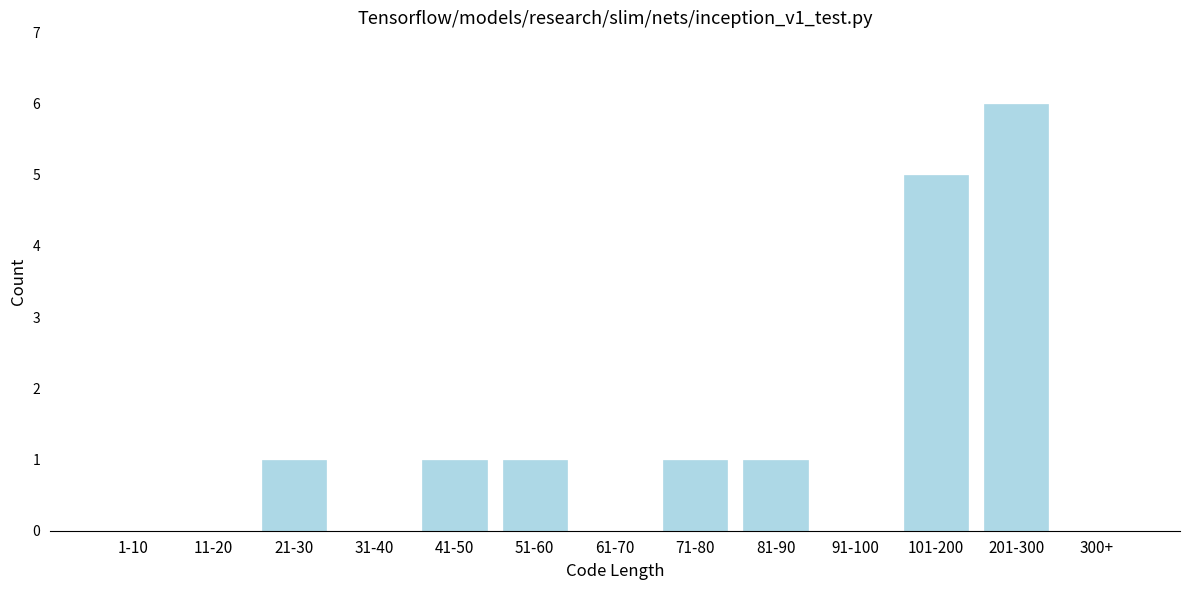

Reading left to right, what are all the values shown in this chart?

1-10=0	11-20=0	21-30=1	31-40=0	41-50=1	51-60=1	61-70=0	71-80=1	81-90=1	91-100=0	101-200=5	201-300=6	300+=0